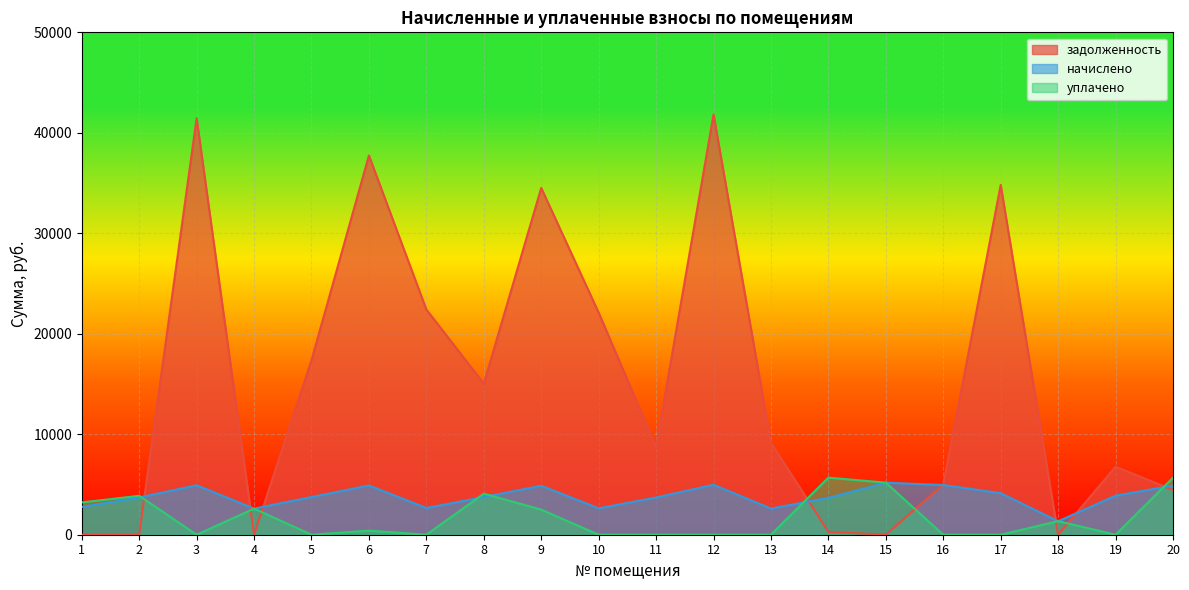

In начислено, how many points are lower than both neighbors (excluding endpoints)?

5